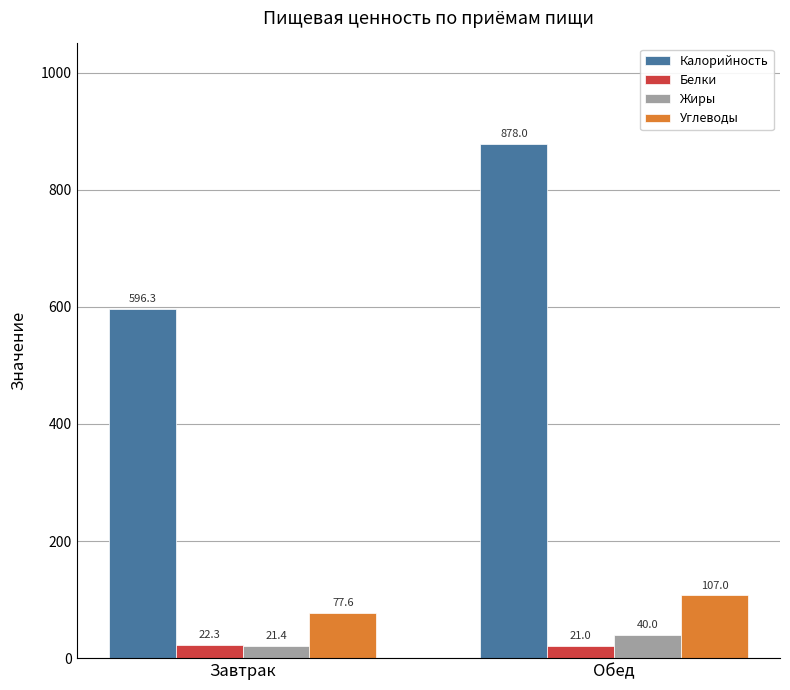

Read the Жиры value at Обед.

40.0